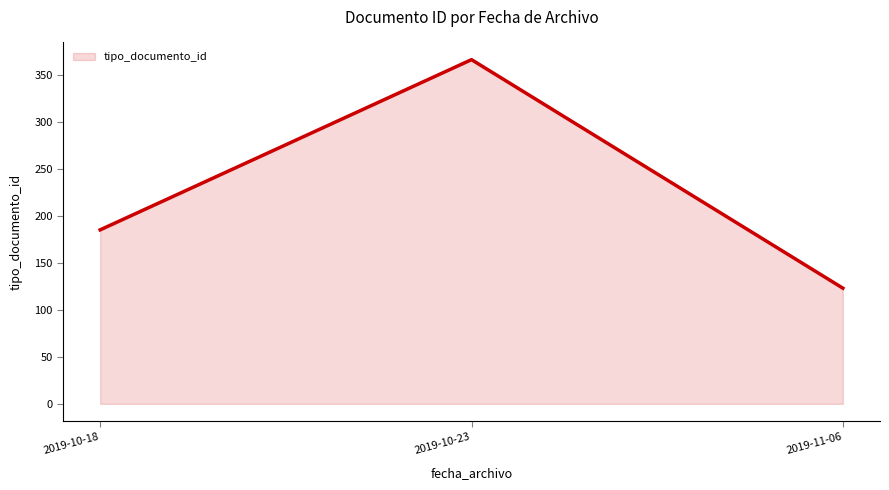

What is the difference between the maximum and second lowest values?

181